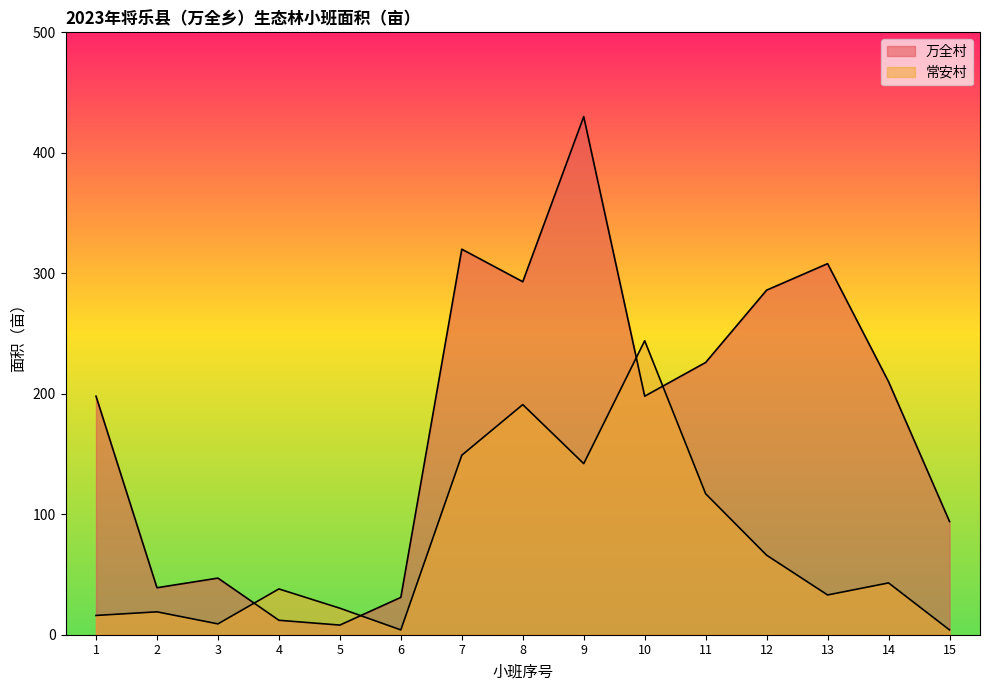

At which label does 常安村 first exceed 38?

7